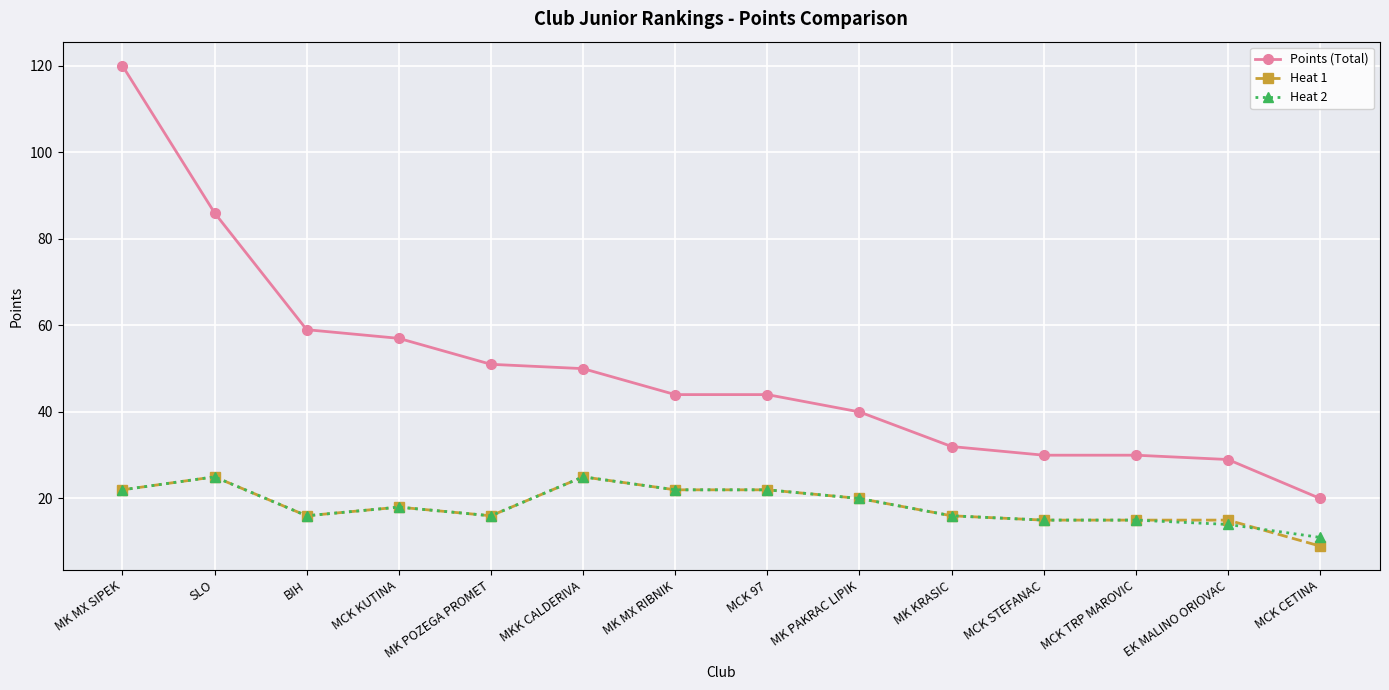

What is the sum of all Heat 2 values?

257